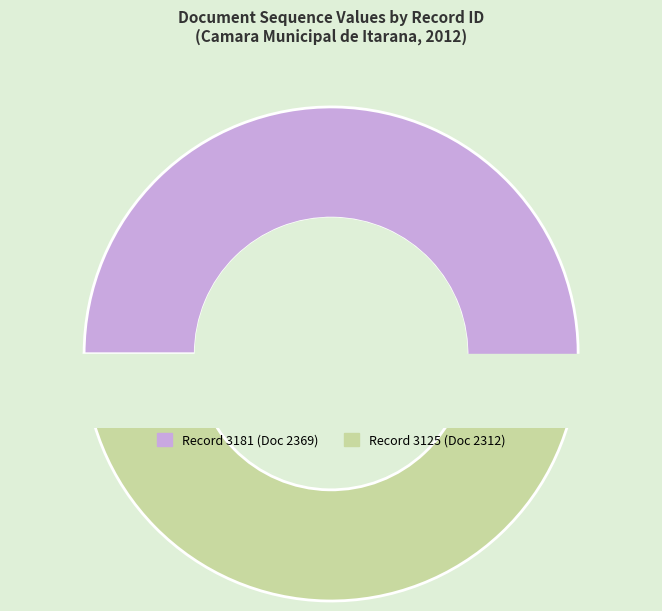

What is the largest slice in the pie chart?

3181